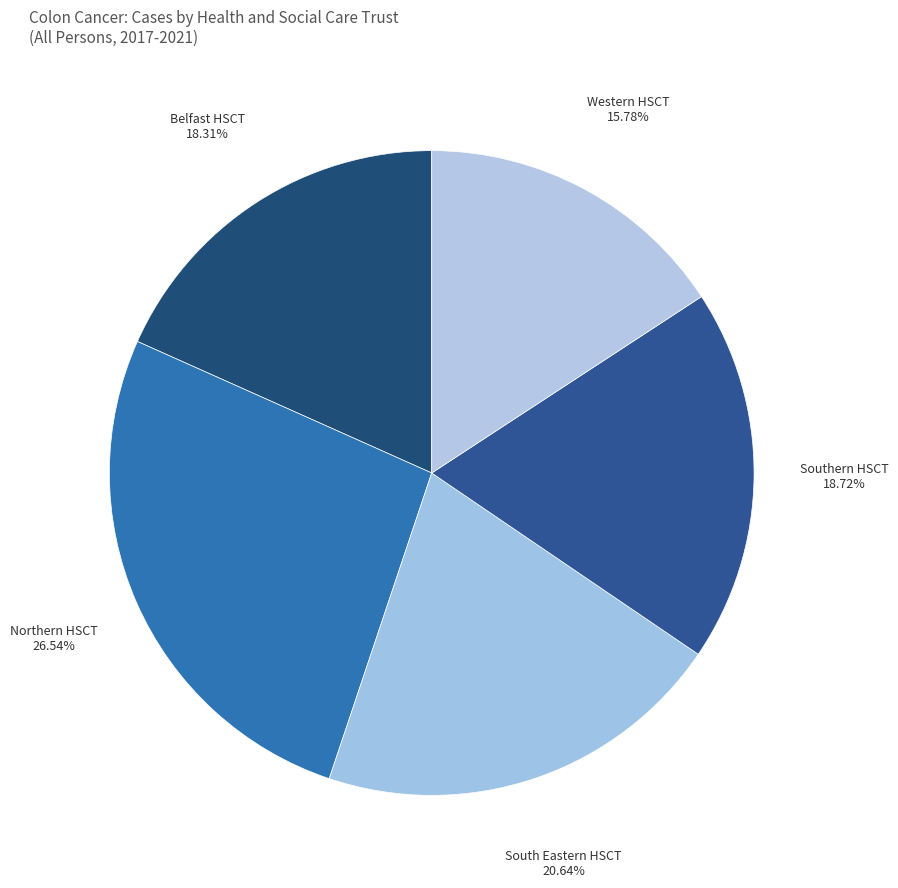

Between Northern HSCT and Southern HSCT, which is larger?

Northern HSCT